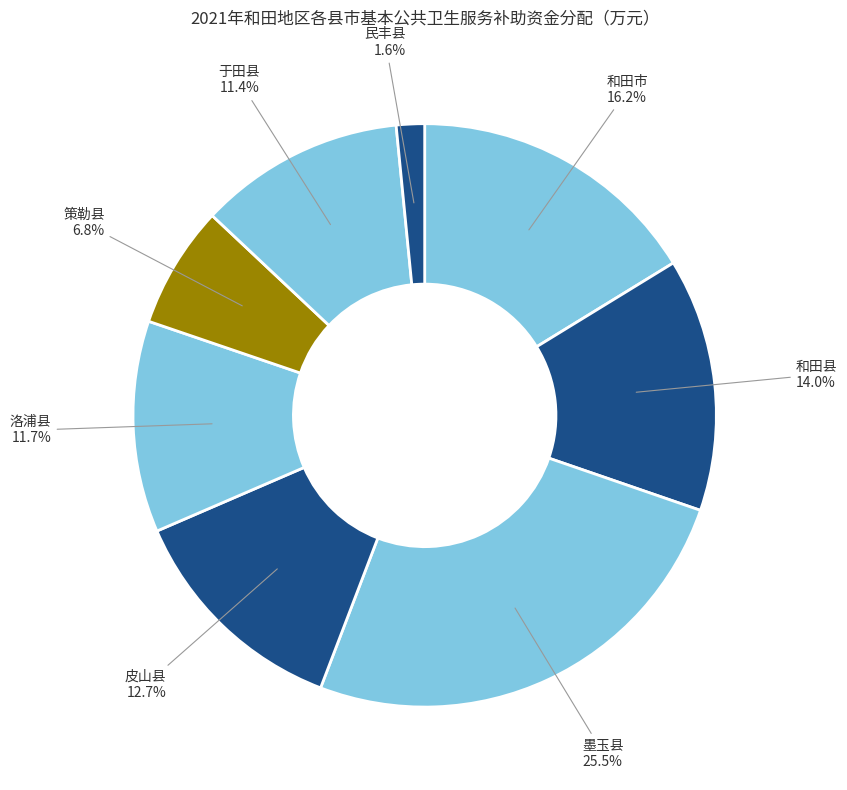

Is there any slice that represents more than half of the pie?

No